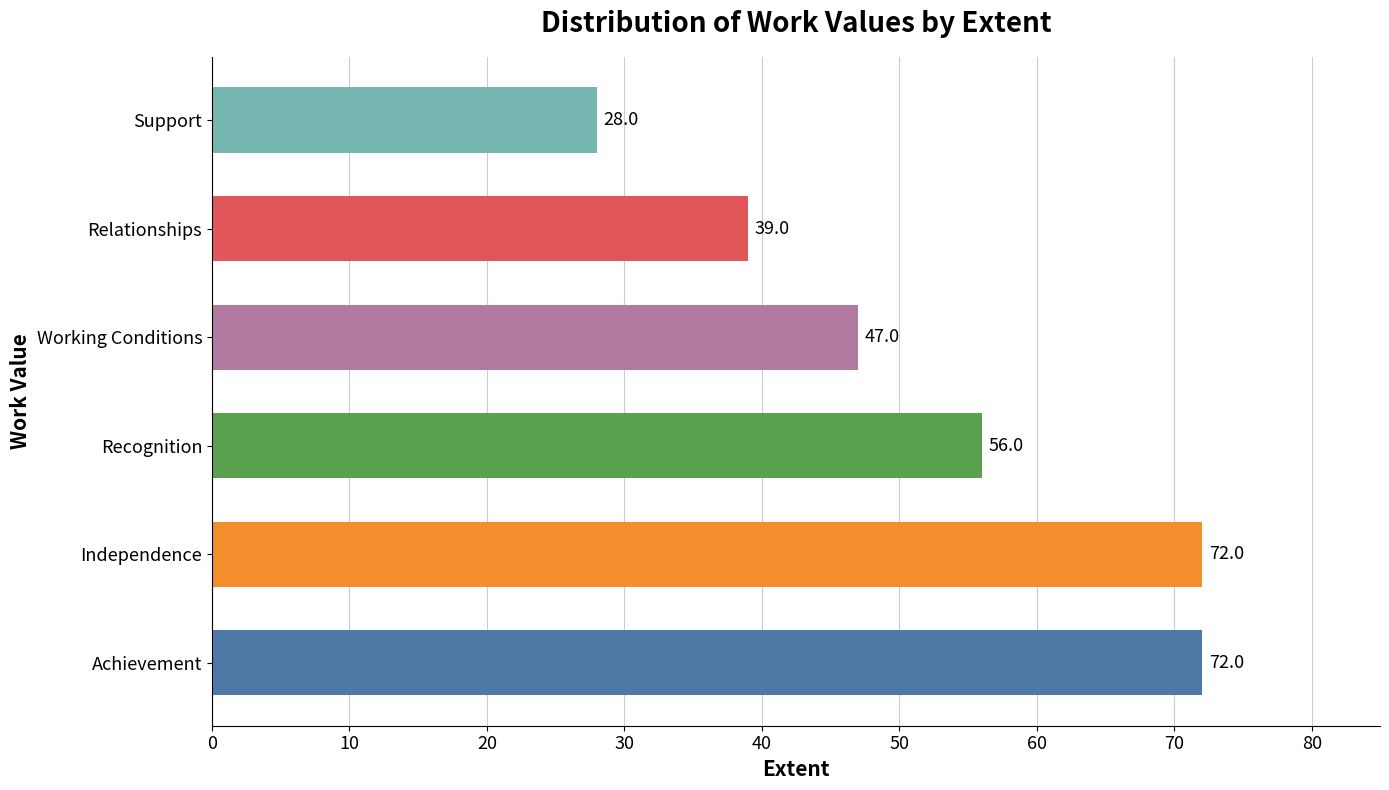

What is the sum of the values at Independence and Working Conditions?

119